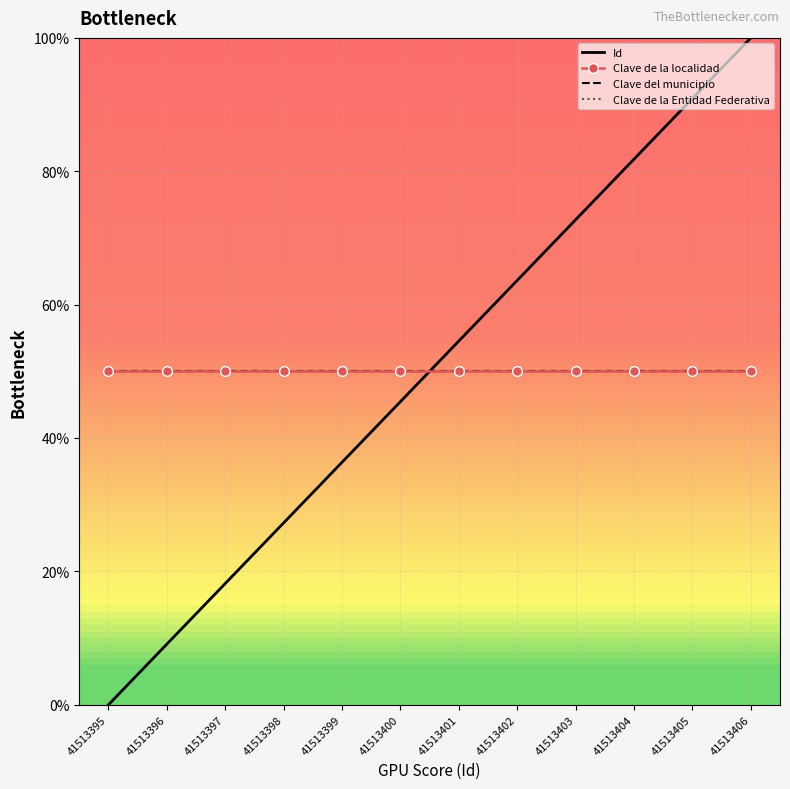

How many series are shown in this chart?

4